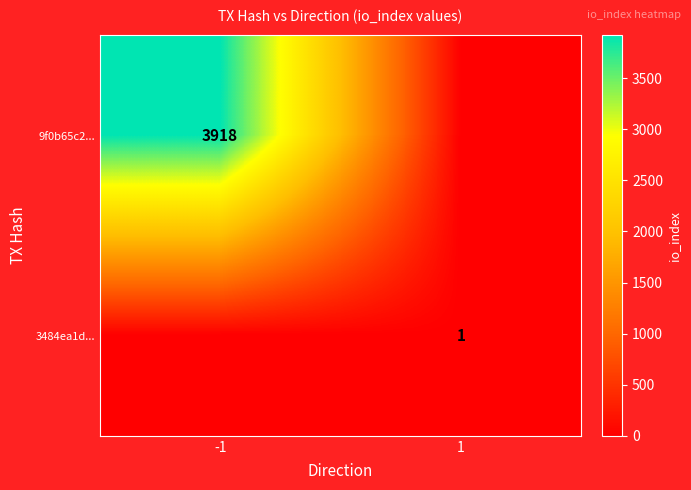

What is the difference between the highest and lowest values at -1?

3918